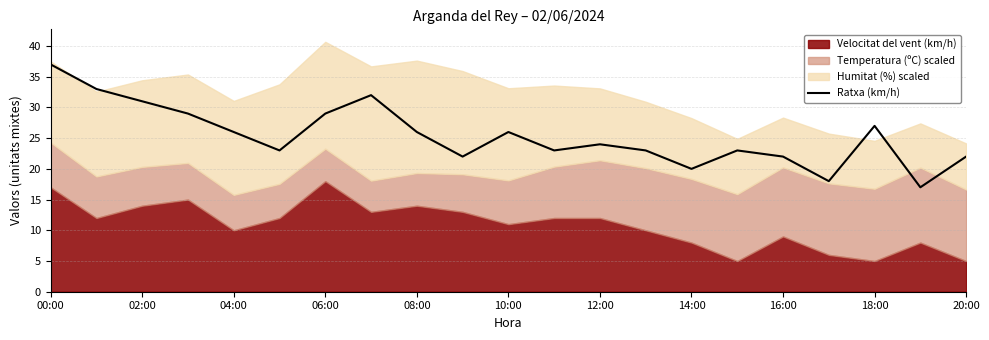

What is the highest value of the Ratxa (km/h) series?

37